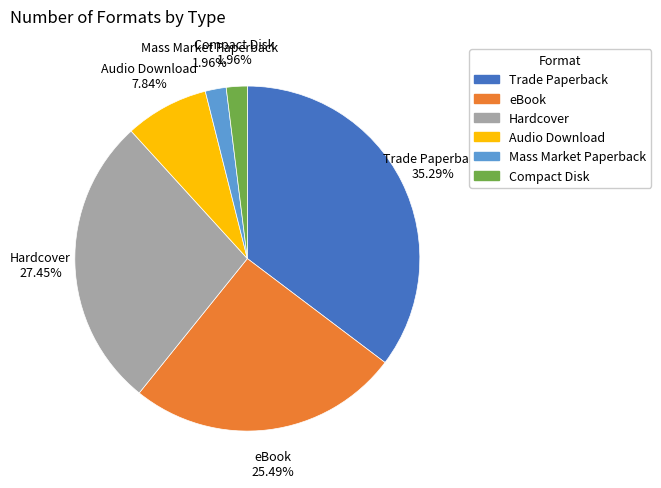

How much of the chart is everything except eBook?

74.5%